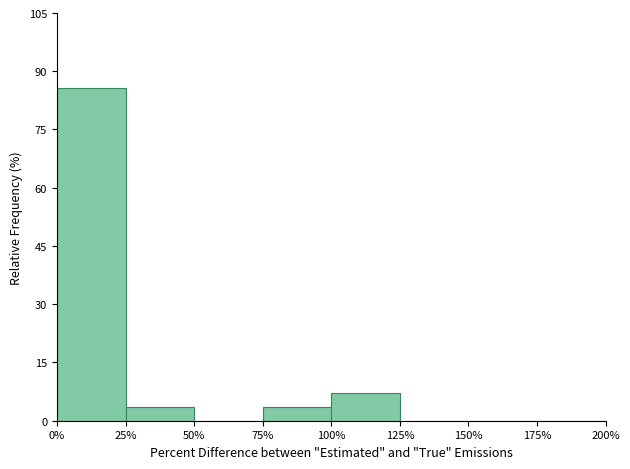

Reading left to right, list every bar in this chart as the range it spans on the x-axis followed by its height. The values are not printed on the chart, so give them approximately, as read against the axis.

0% to 25%: 86
25% to 50%: 4
50% to 75%: 0
75% to 100%: 4
100% to 125%: 8
125% to 150%: 0
150% to 175%: 0
175% to 200%: 0